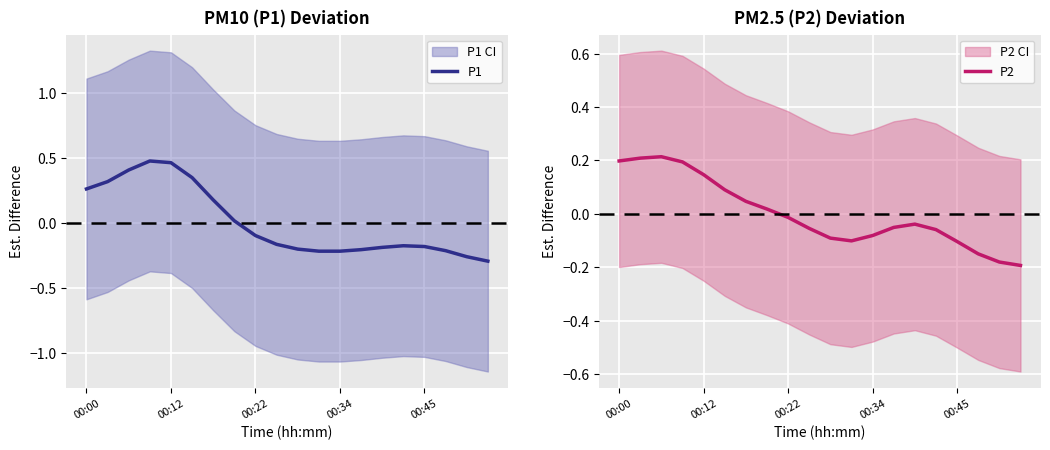

How many negative values does the P1 series have?

12